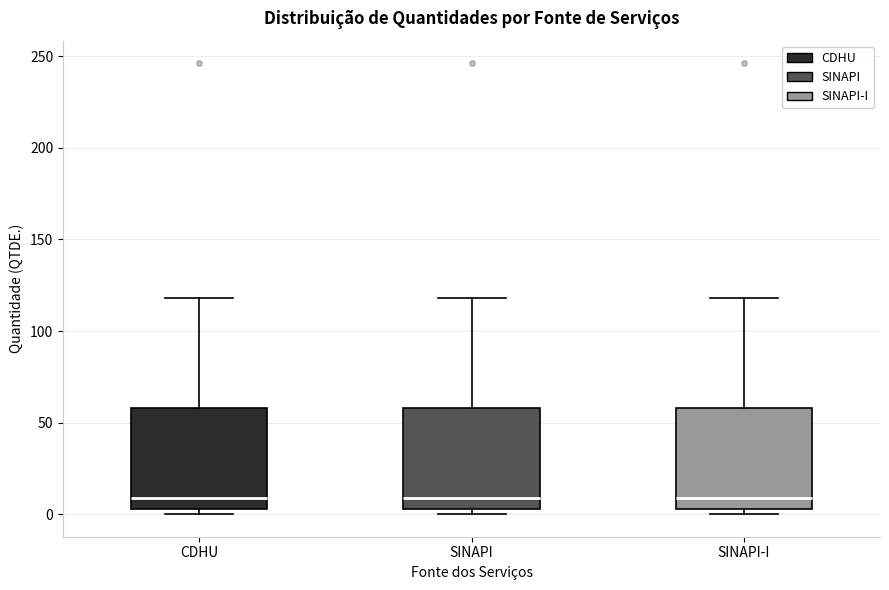

Reading left to right, read every box against the y-axis: the position of its median line, the range the box covers, and the ends of its whiskers. The values are not printed on the chart, so give them approximately, as read against the axis.

CDHU: median 10, box 5 to 60, whiskers 0 to 120
SINAPI: median 10, box 5 to 60, whiskers 0 to 120
SINAPI-I: median 10, box 5 to 60, whiskers 0 to 120